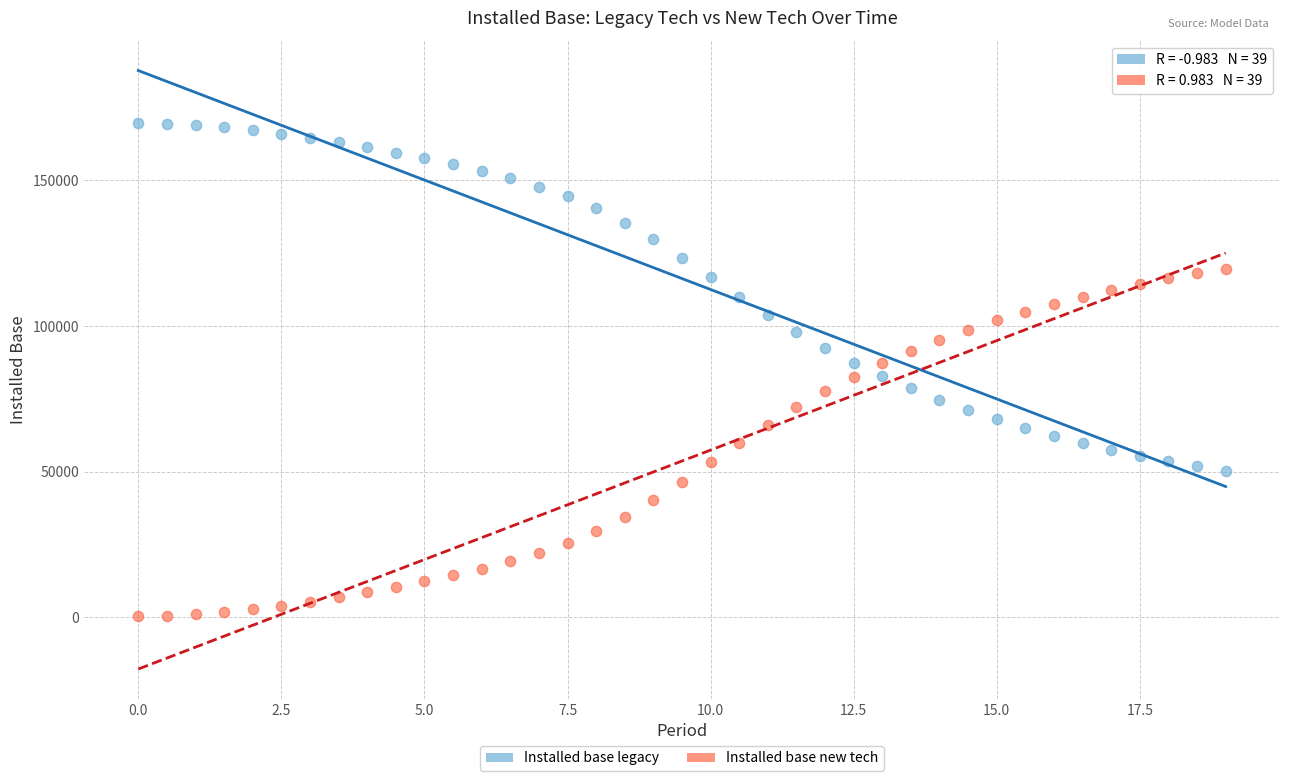

Which series reaches the minimum Y coordinate?

Installed base new tech